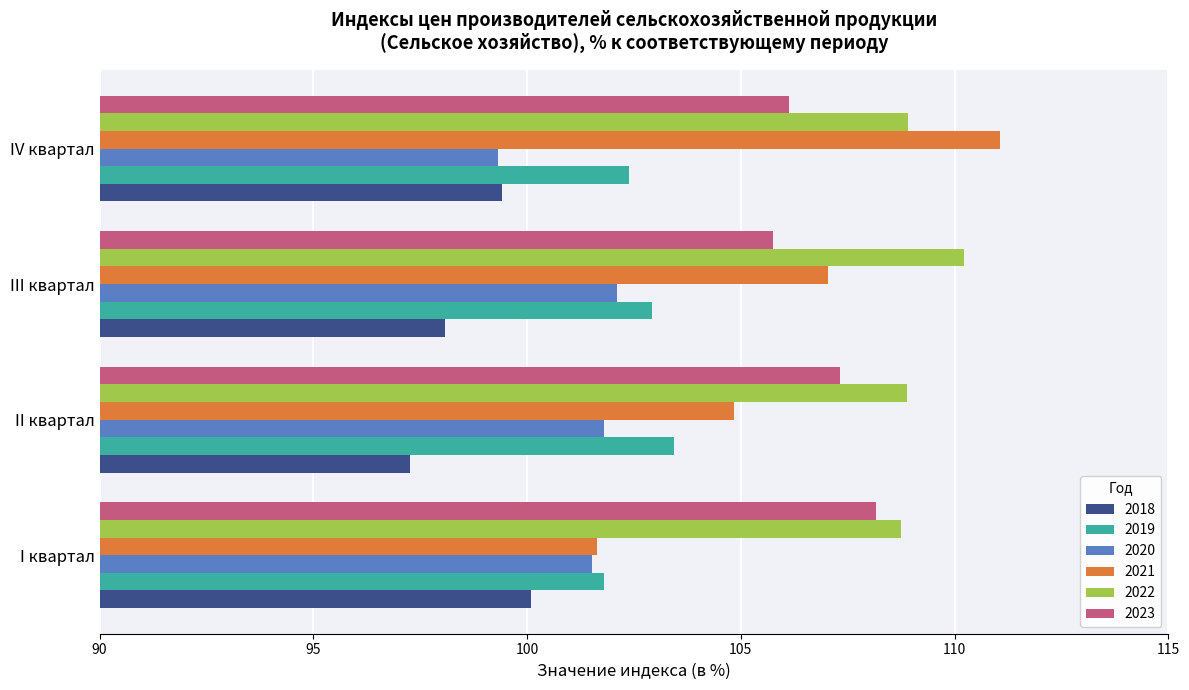

Which series has the widest spread of values?

2021